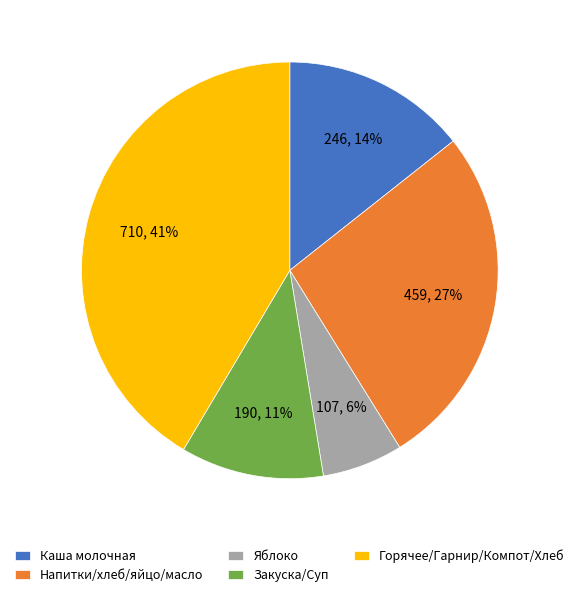

Rank the categories by value from lowest to highest.

Яблоко, Закуска/Суп, Каша молочная, Напитки/хлеб/яйцо/масло, Горячее/Гарнир/Компот/Хлеб